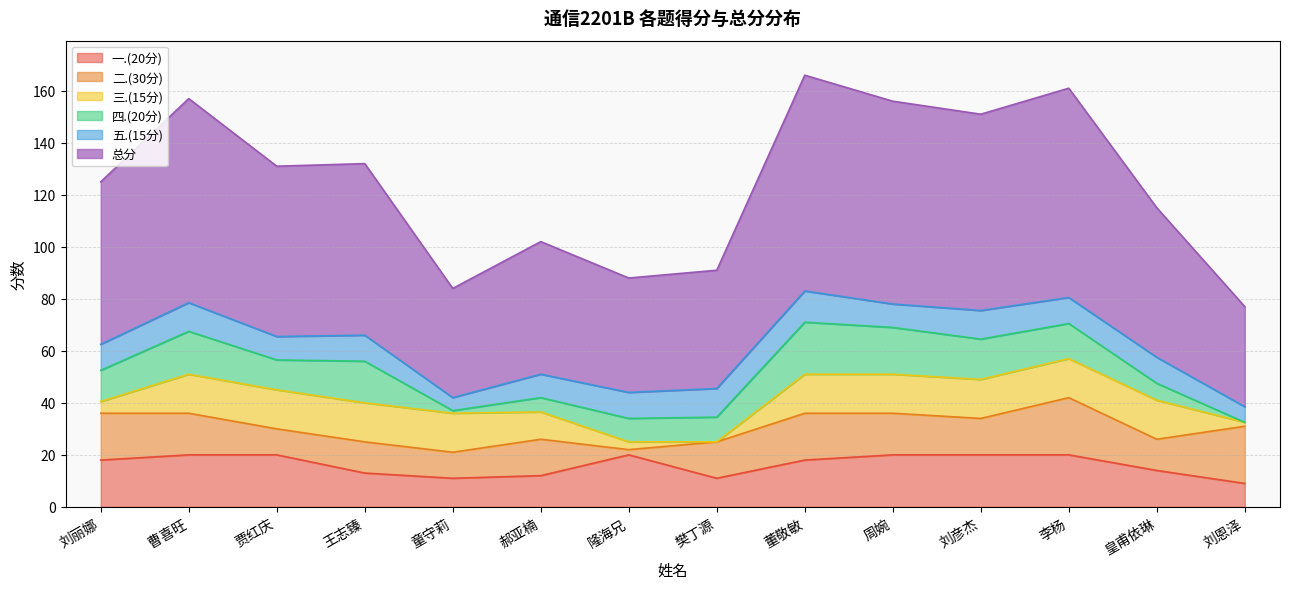

What is the difference between the 二.(30分) values at 贾红庆 and 郝亚楠?

4.0